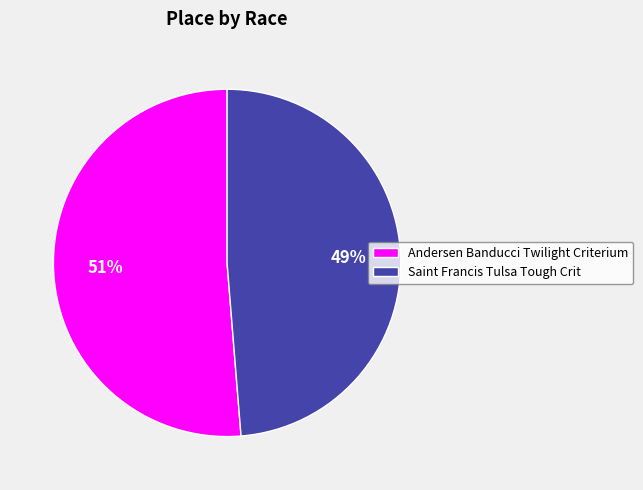

Between Saint Francis Tulsa Tough Crit and Andersen Banducci Twilight Criterium, which is larger?

Andersen Banducci Twilight Criterium